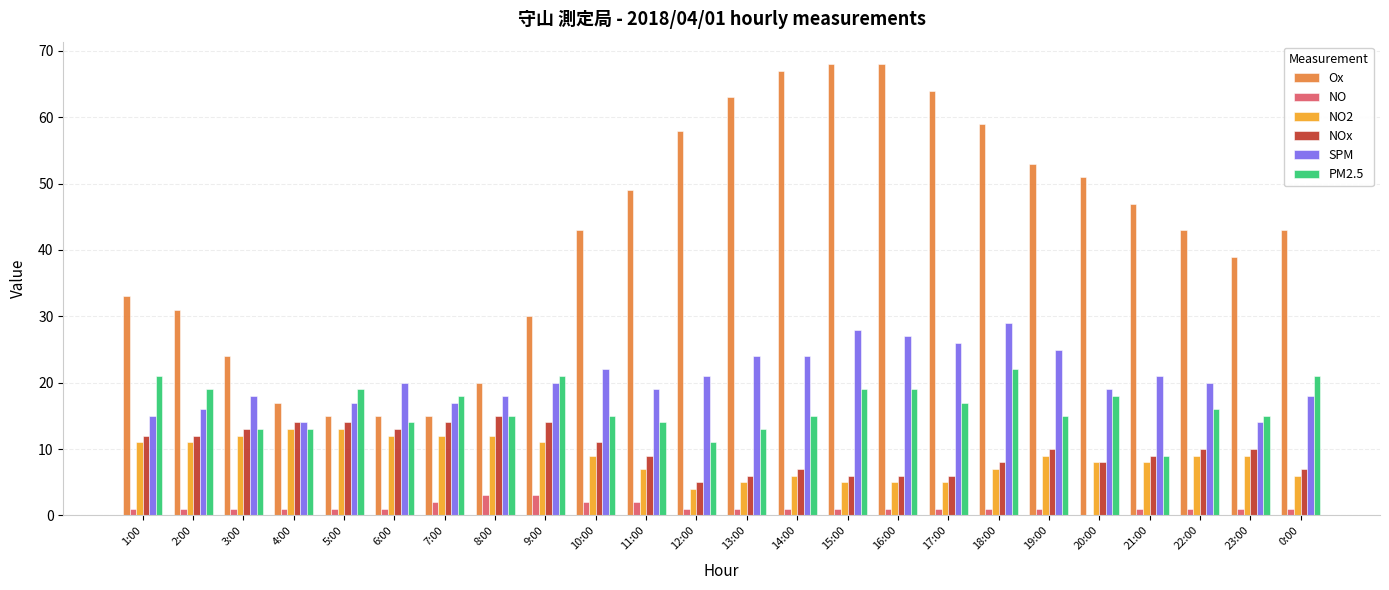

Which series has the largest total across all categories?

Ox